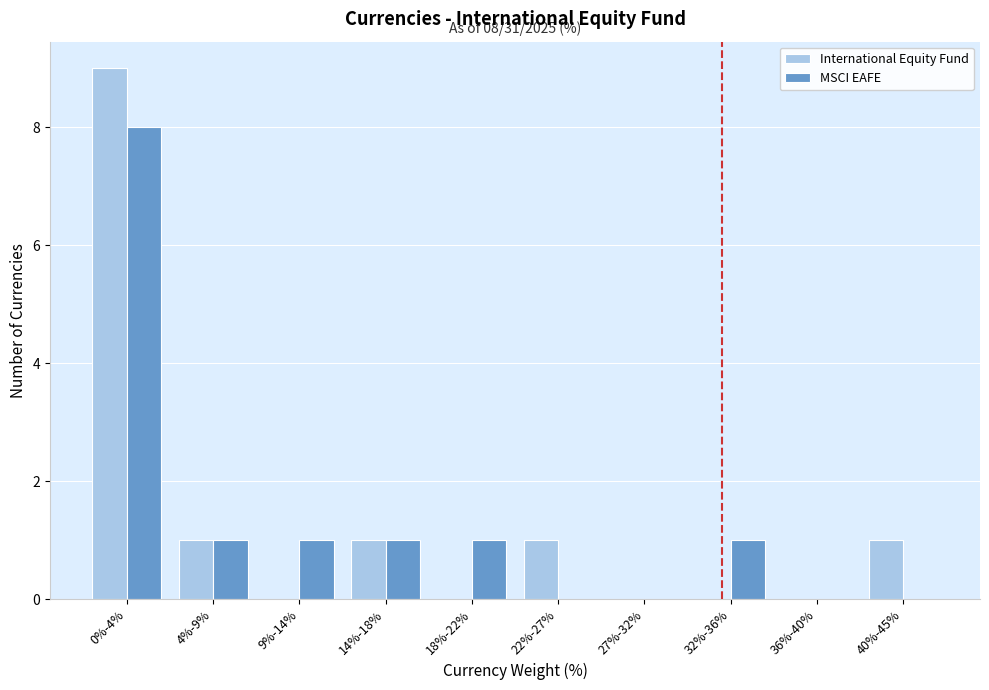

Reading left to right, extract all data points from this chart.

International Equity Fund: 0%-4%=9	4%-9%=1	9%-14%=0	14%-18%=1	18%-22%=0	22%-27%=1	27%-32%=0	32%-36%=0	36%-40%=0	40%-45%=1
MSCI EAFE: 0%-4%=8	4%-9%=1	9%-14%=1	14%-18%=1	18%-22%=1	22%-27%=0	27%-32%=0	32%-36%=1	36%-40%=0	40%-45%=0